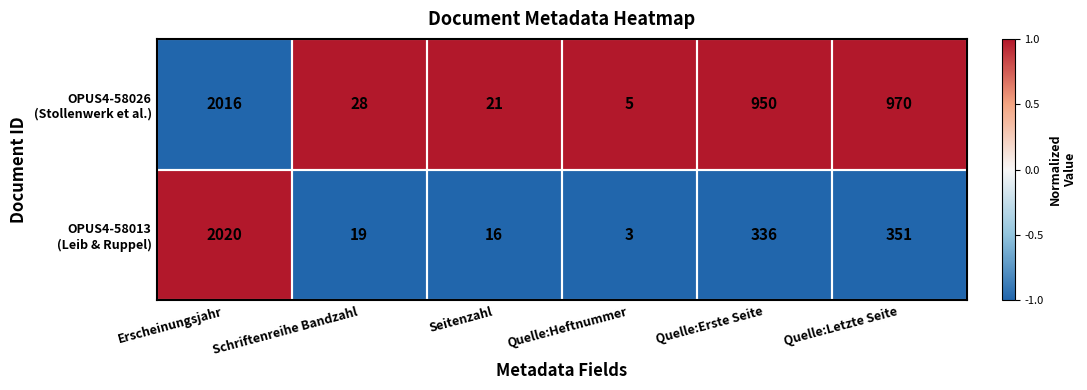

What is the maximum value shown in the chart?

2020